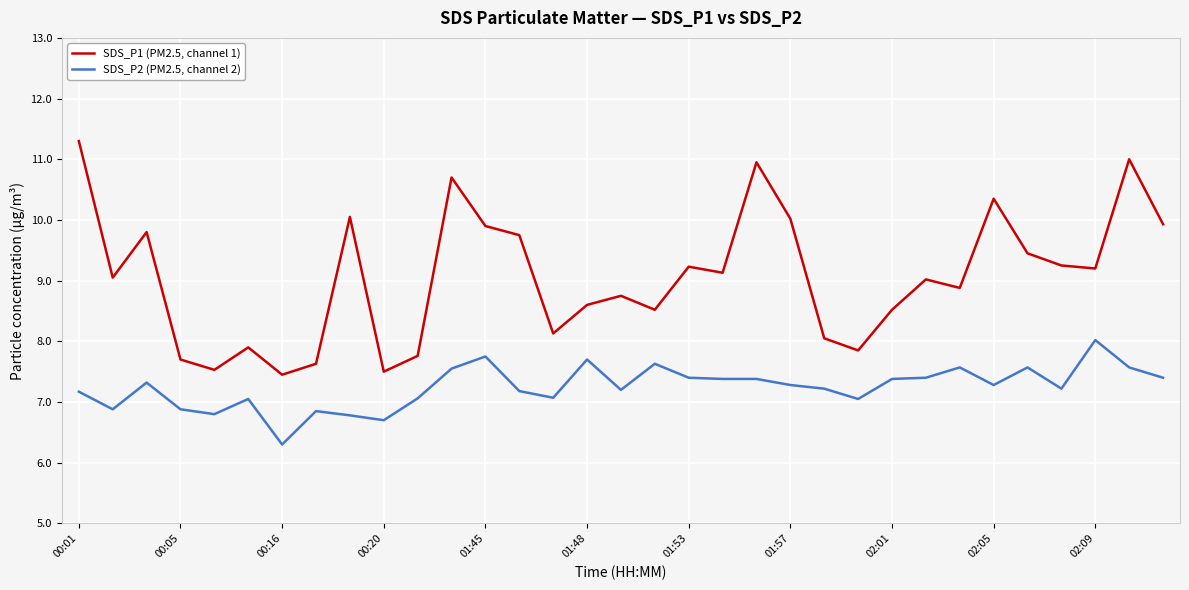

Which series has the widest spread of values?

SDS_P1 (PM2.5, channel 1)